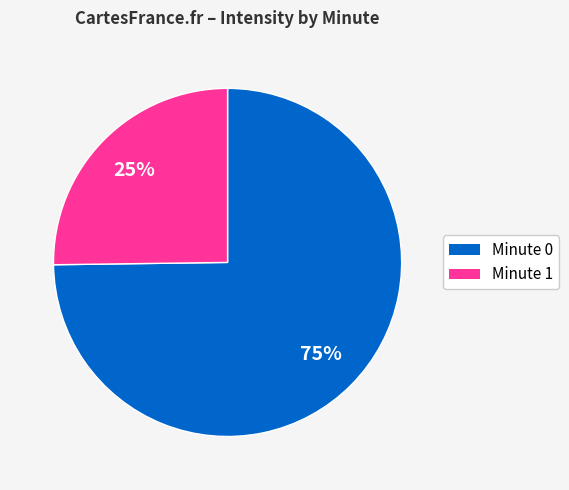

Is there a majority slice in this chart?

Yes